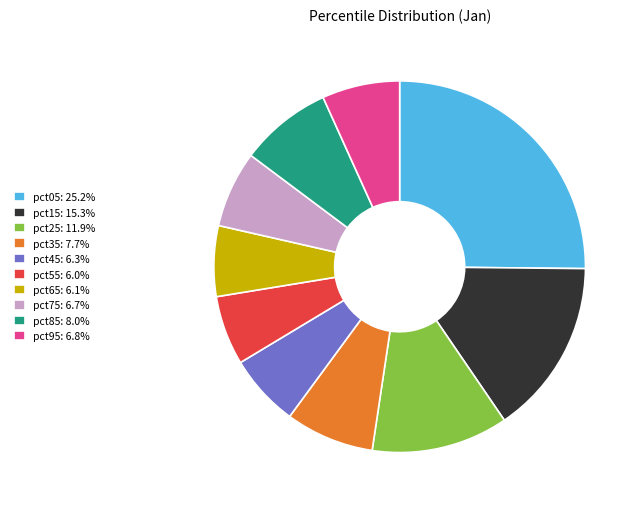

True or false: pct05 accounts for 16% of the total.

False